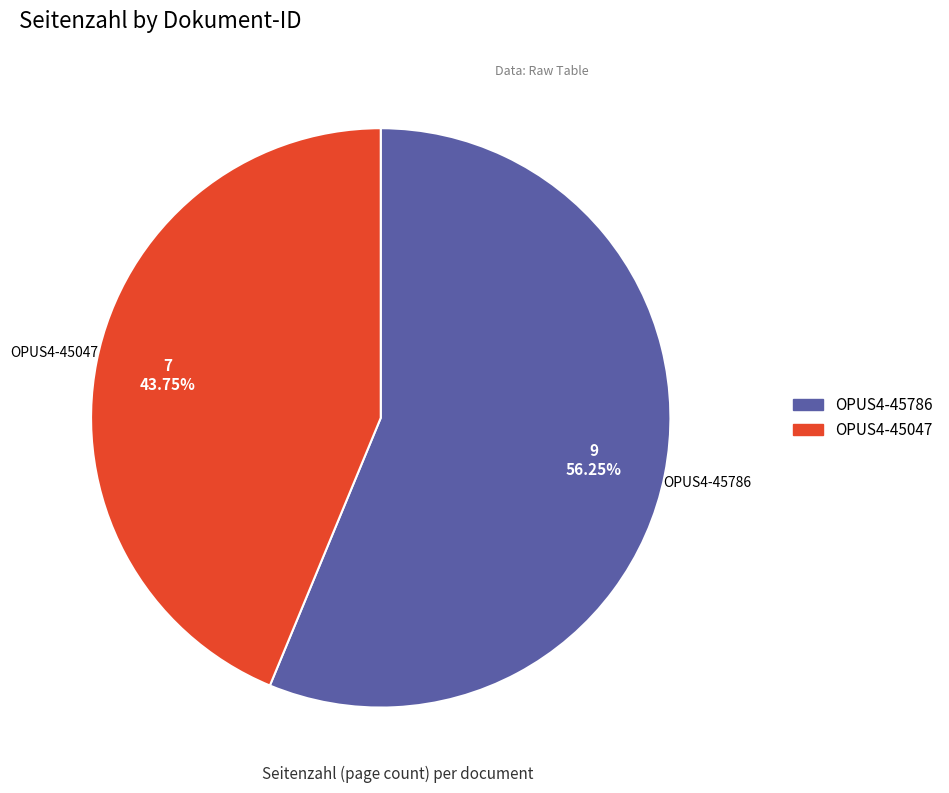

The OPUS4-45047 slice represents 44% of the pie. True or false?

True